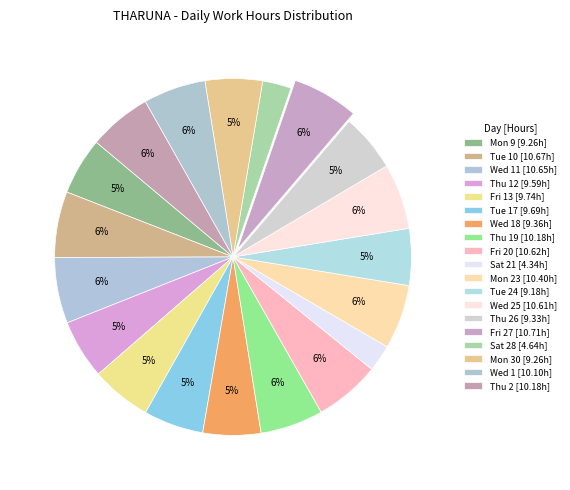

How many segments does this pie chart have?

19